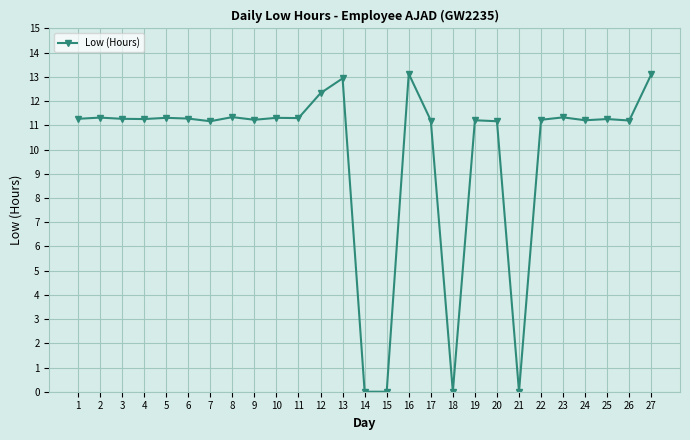

What is the value of the 13th point from the left?

12.9